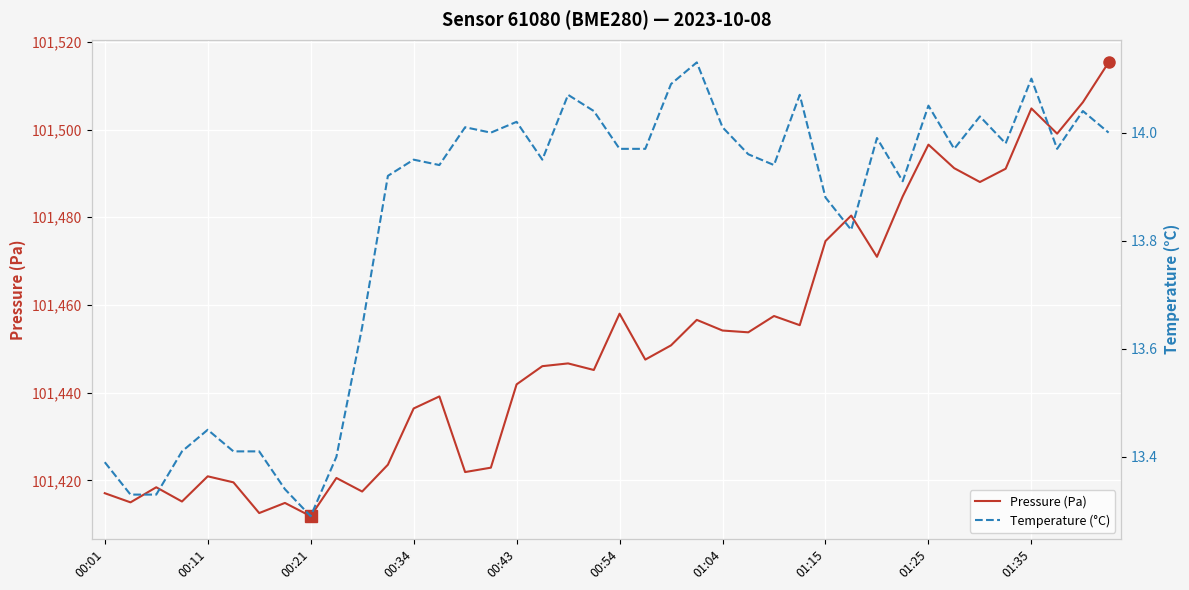

List the series in order of their peak value, highest first.

Pressure (Pa), Temperature (°C)